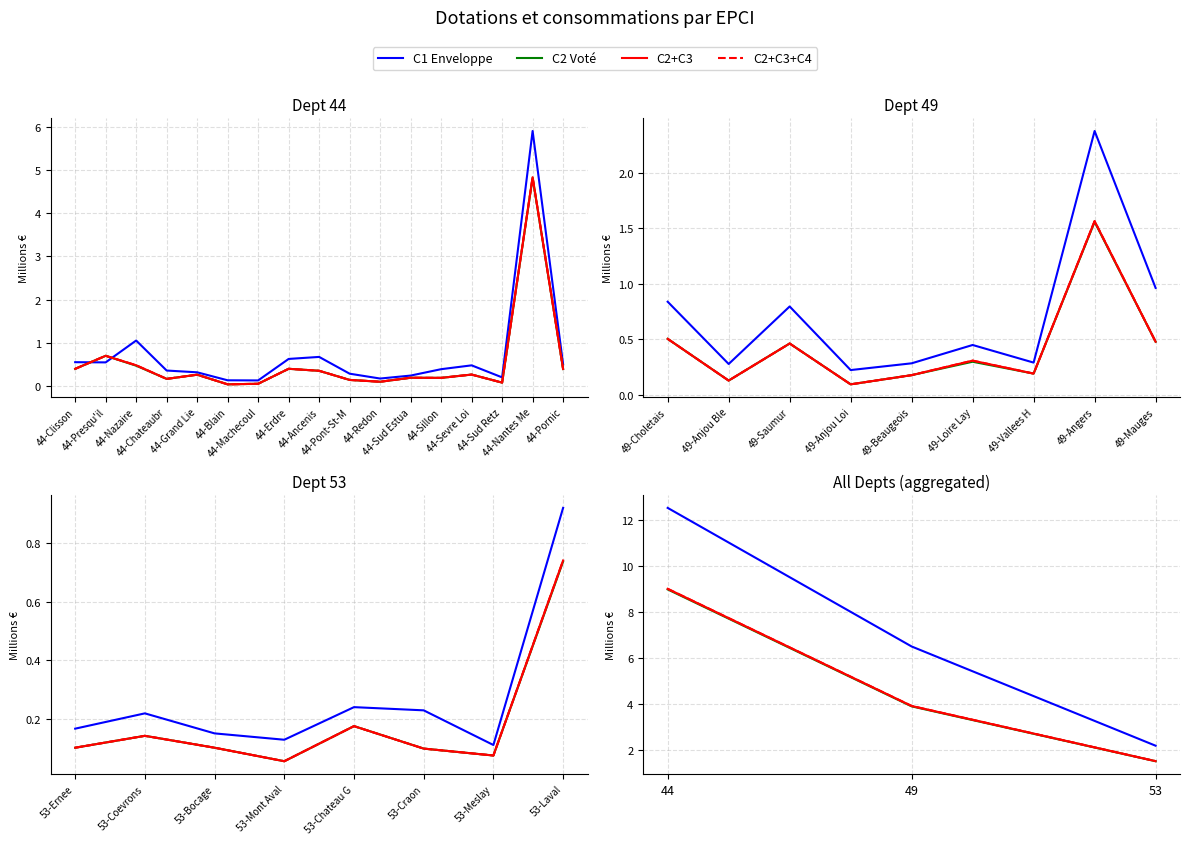

List the series in order of their peak value, highest first.

C1 Enveloppe, C2+C3, C2+C3+C4, C2 Voté